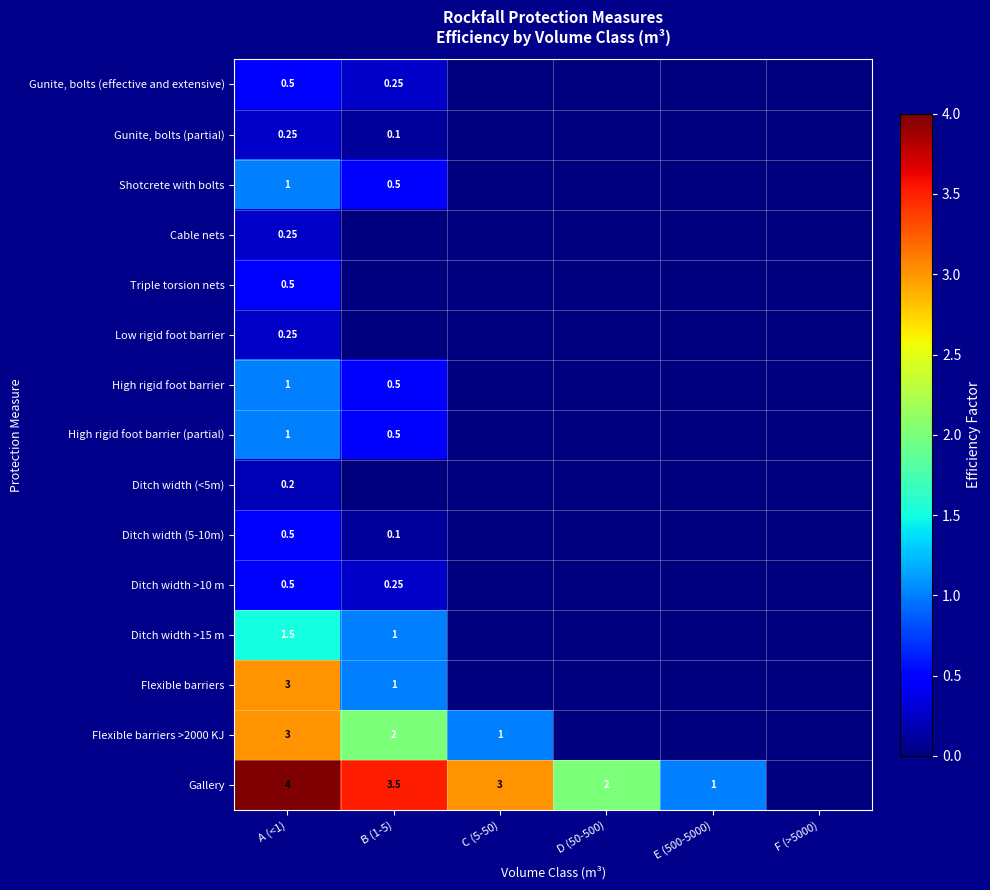

Rank the series by their maximum value, from highest to lowest.

Gallery, Flexible barriers, Flexible barriers >2000 KJ, Ditch width >15 m, Shotcrete with bolts, High rigid foot barrier, High rigid foot barrier (partial), Gunite, bolts (effective and extensive), Triple torsion nets, Ditch width (5-10m), Ditch width >10 m, Gunite, bolts (partial), Cable nets, Low rigid foot barrier, Ditch width (<5m)